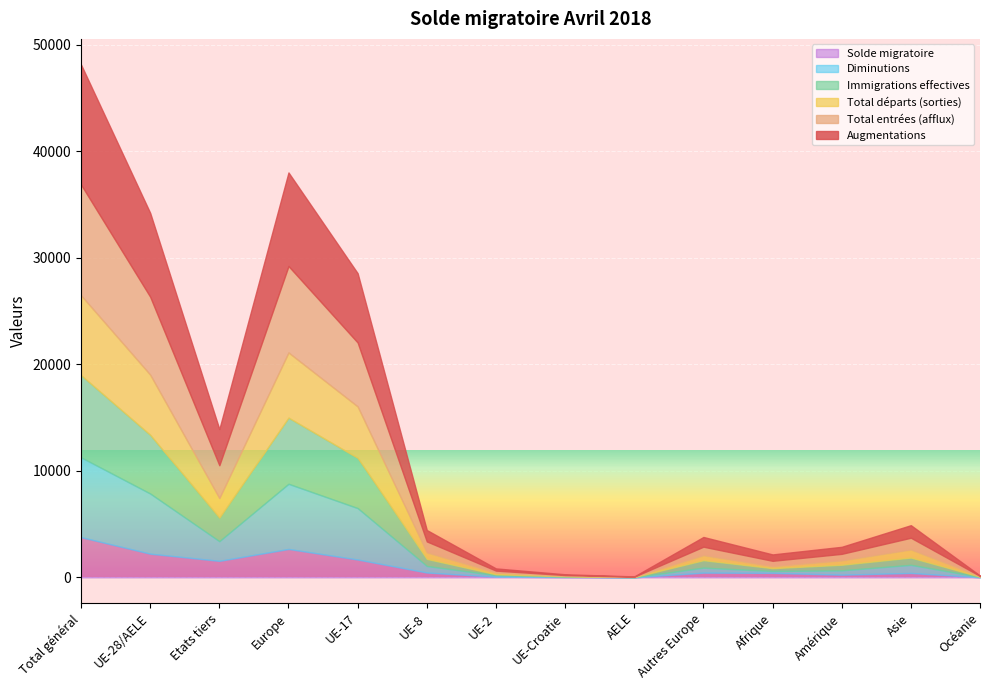

Reading right to left, what are all the values shown in this chart?

Augmentations: 36	1178	660	600	913	19	74	206	1070	6507	8789	3398	7876	11274
Total entrées (afflux): 36	1101	620	514	799	18	69	197	1030	6005	8118	3081	7319	10400
Total départs (sorties): 30	763	406	177	469	18	44	145	614	4830	6120	1846	5651	7497
Immigrations effectives: 32	681	524	264	700	15	30	87	663	4717	6212	2206	5512	7718
Diminutions: 30	763	406	177	469	18	44	145	614	4830	6120	1846	5651	7497
Solde migratoire: 6	415	254	423	444	1	30	61	456	1677	2669	1552	2225	3777